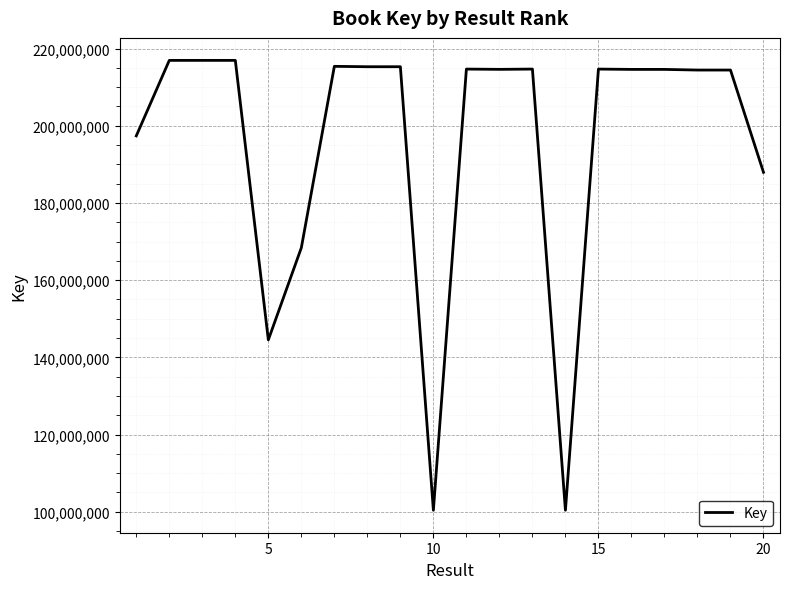

What is the difference between the maximum and minimum values?

116541852